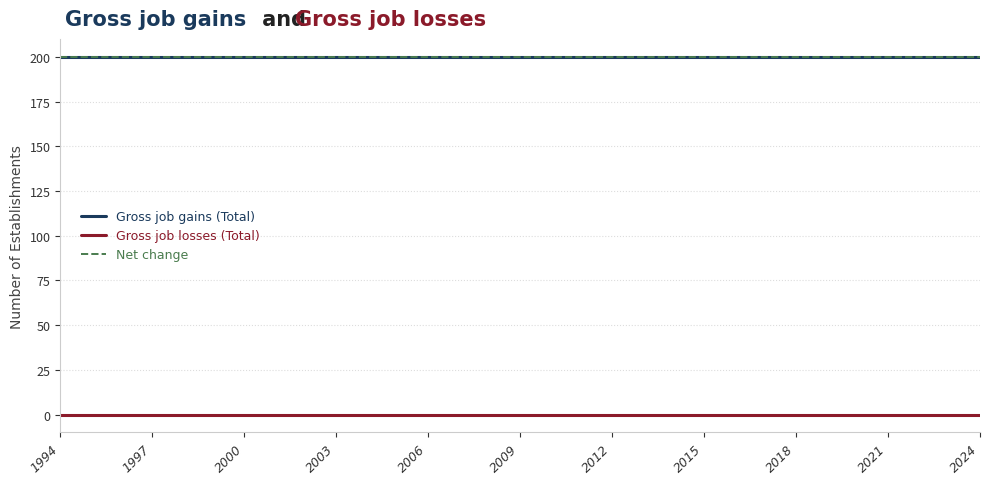

Does the chart have visible grid lines?

Yes